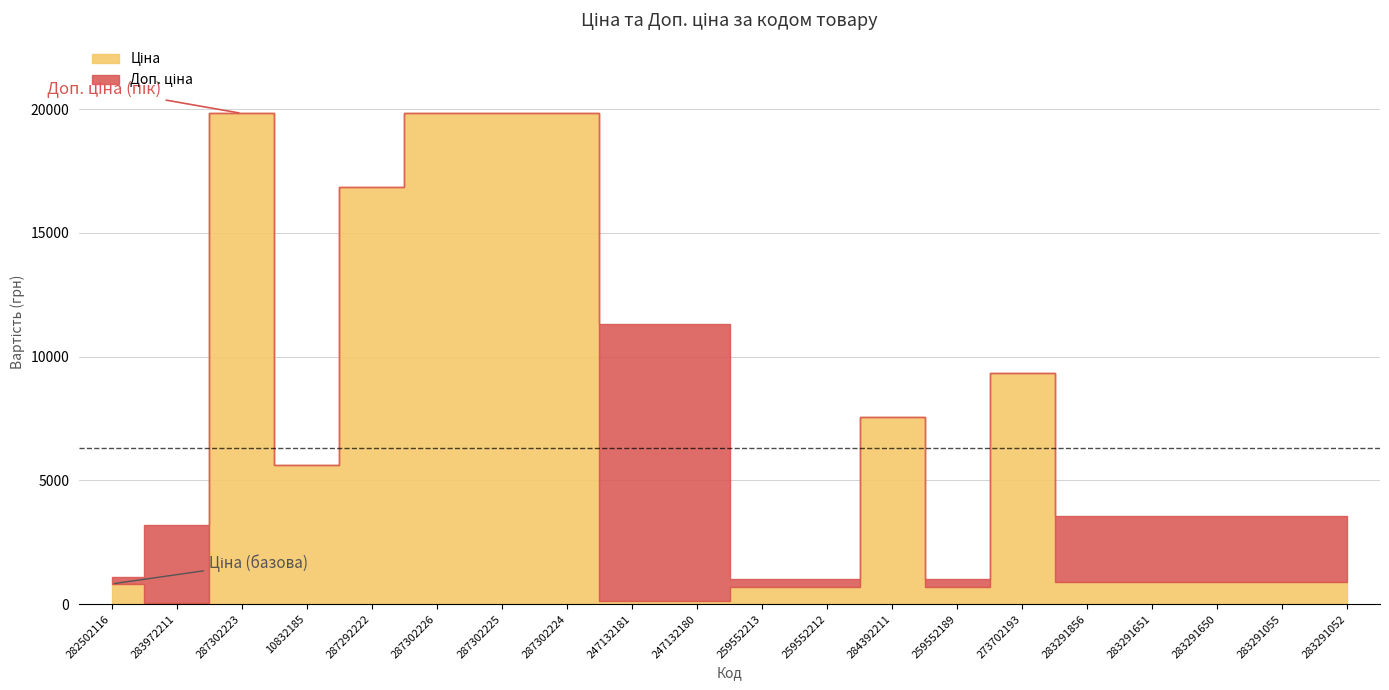

At which label does Доп. ціна reach its minimum?

259552213